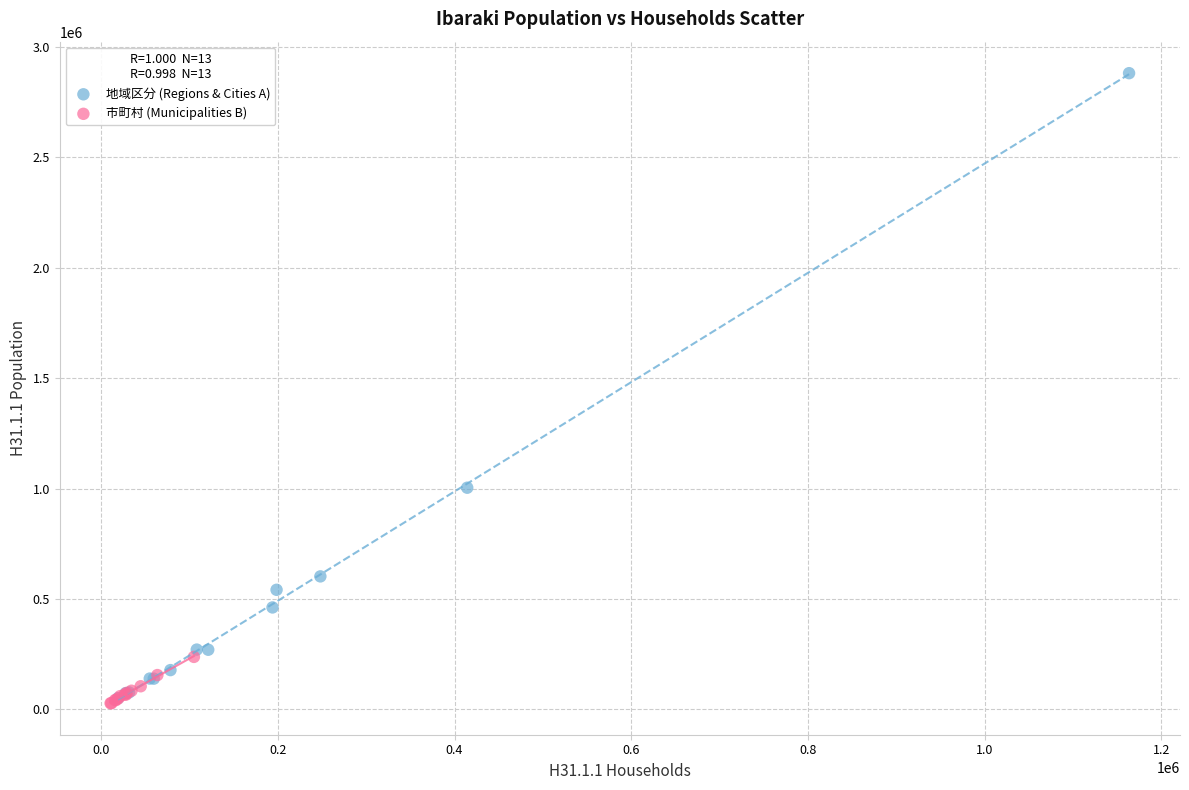

Which series reaches the maximum Y coordinate?

地域区分 (Regions & Cities A)